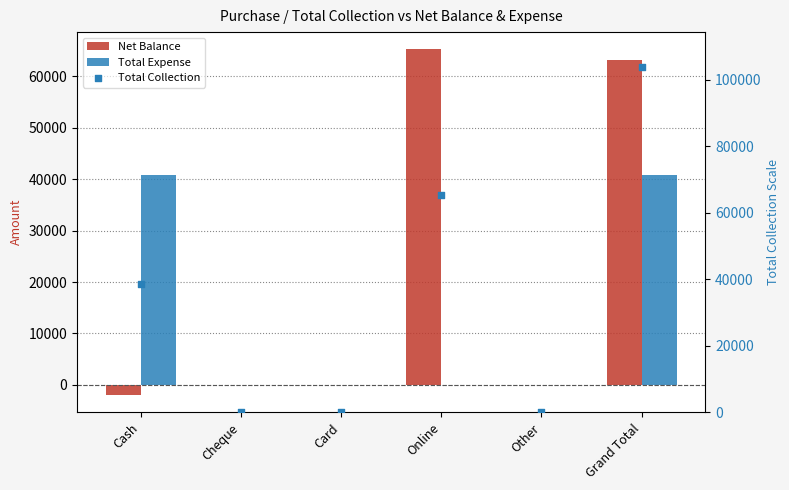

Which series contains the lowest Y value?

Net Balance